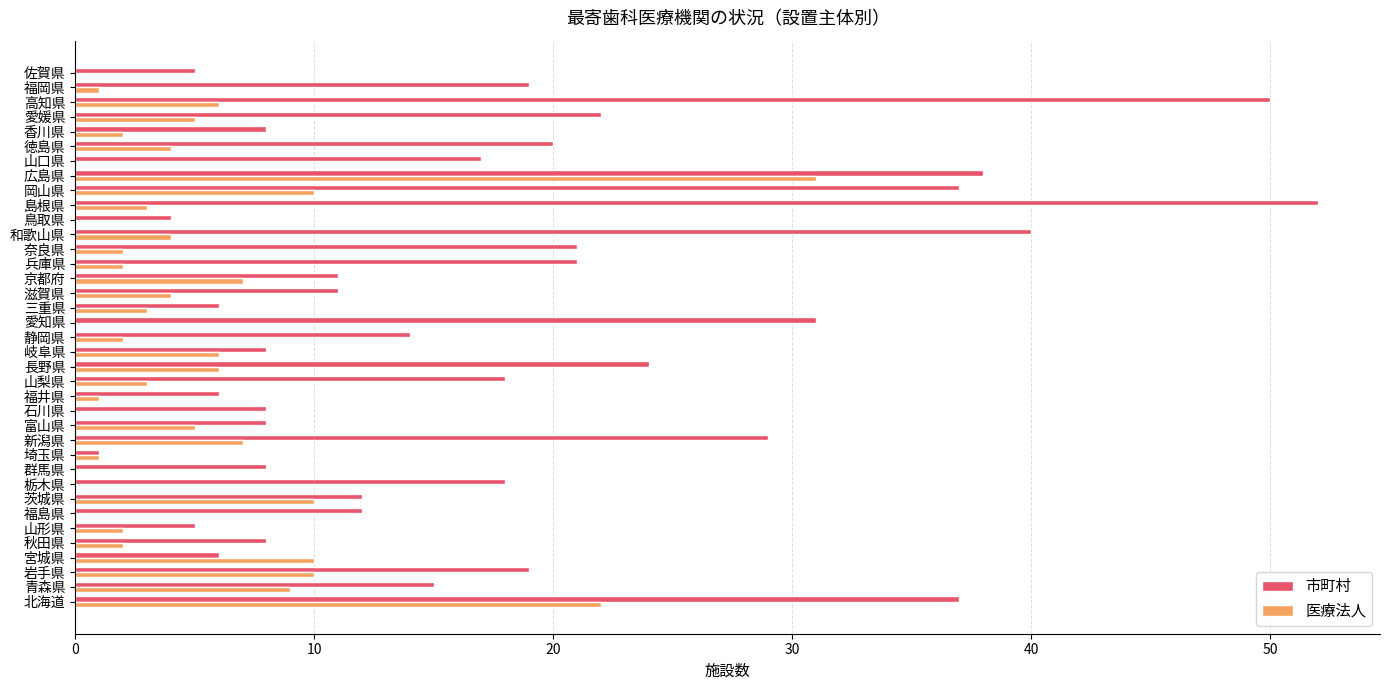

Which series has the widest spread of values?

市町村